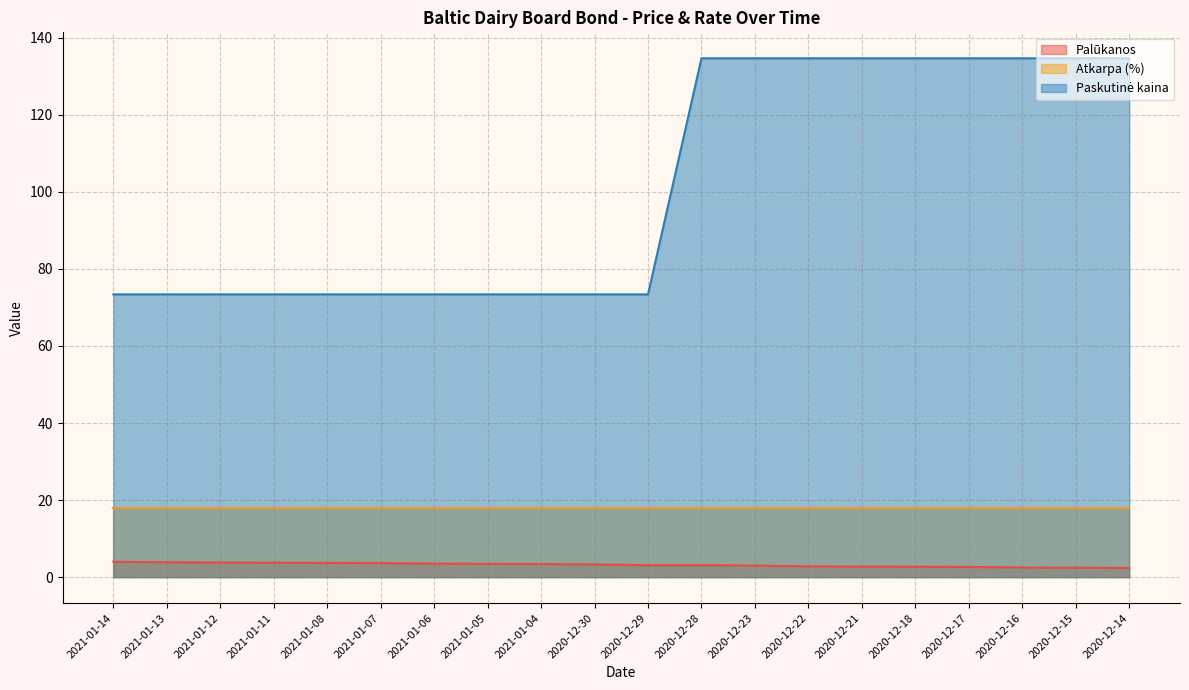

The value of Palūkanos at 2021-01-08 is 4.9. True or false?

False